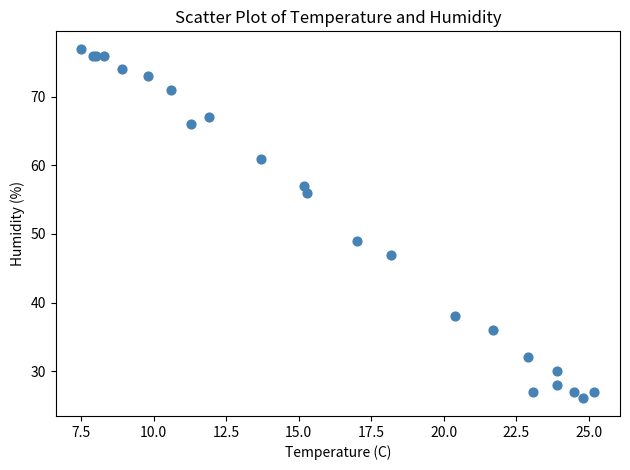

What Y value in the scatter plot is closest to 51?

49